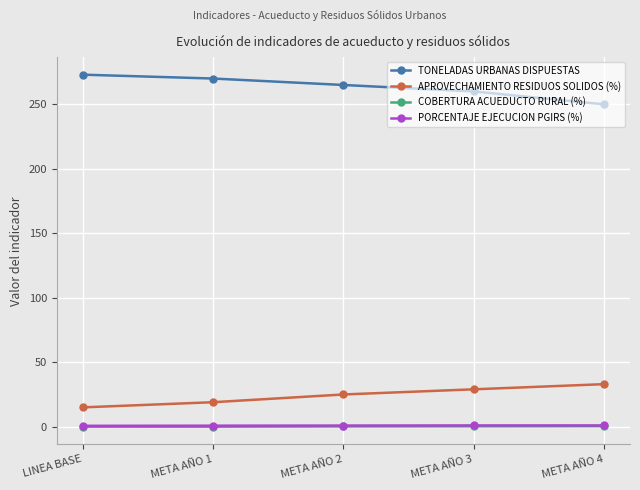

At how many categories does at least one series exceed 245?

5